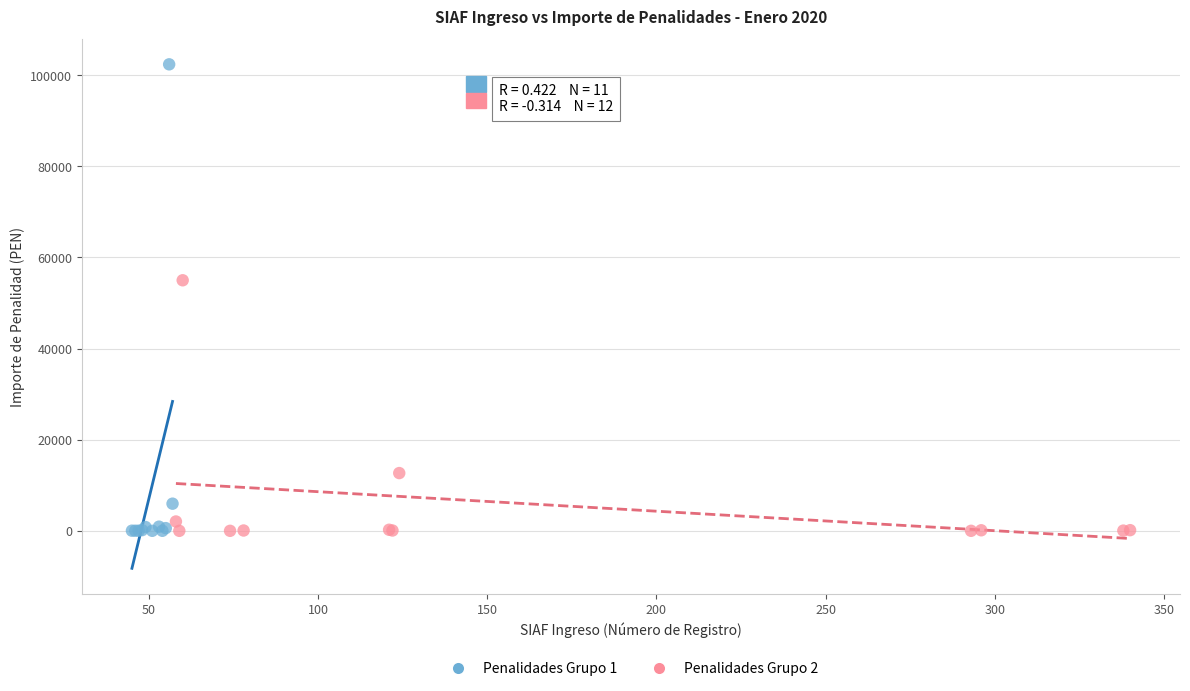

Which series contains the highest Y value?

Penalidades Grupo 1